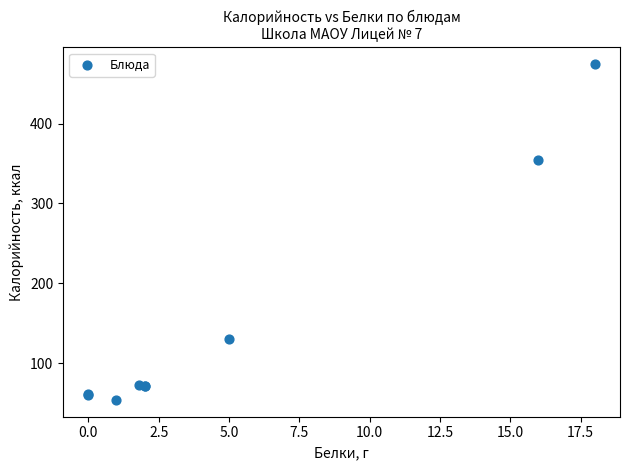

What Y value in the scatter plot is closest to 264?

354.0